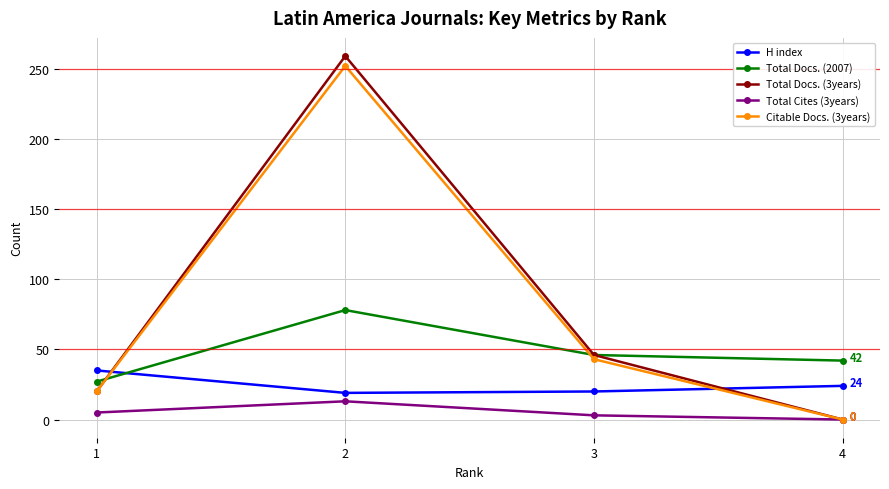

How many times do Total Docs. (2007) and H index cross each other?

1